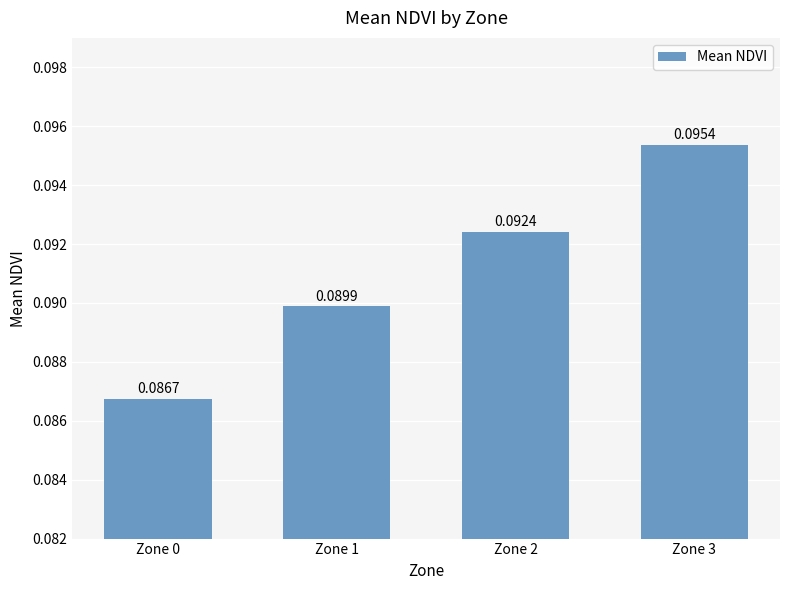

What is the sum of all values?

0.4